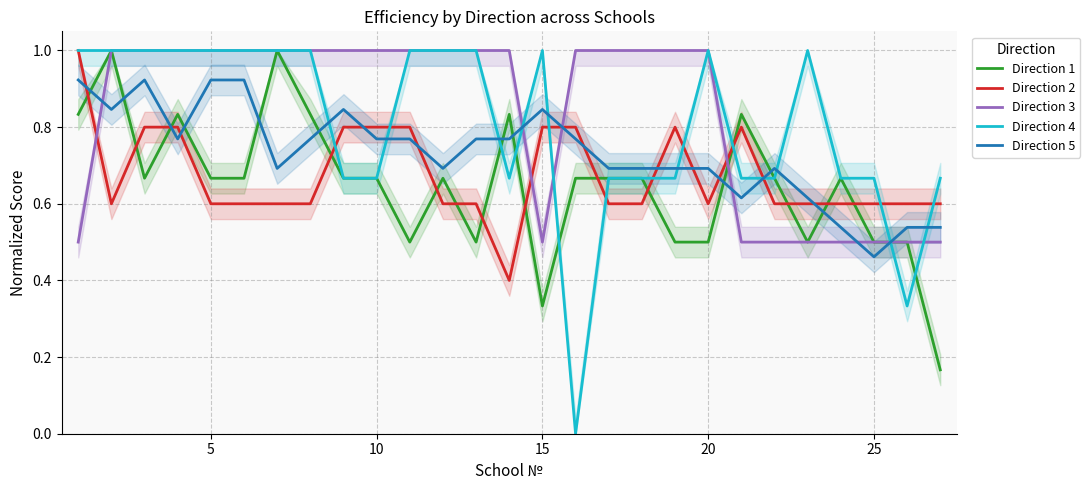

True or false: Direction 1 and Direction 2 intersect in this chart.

True